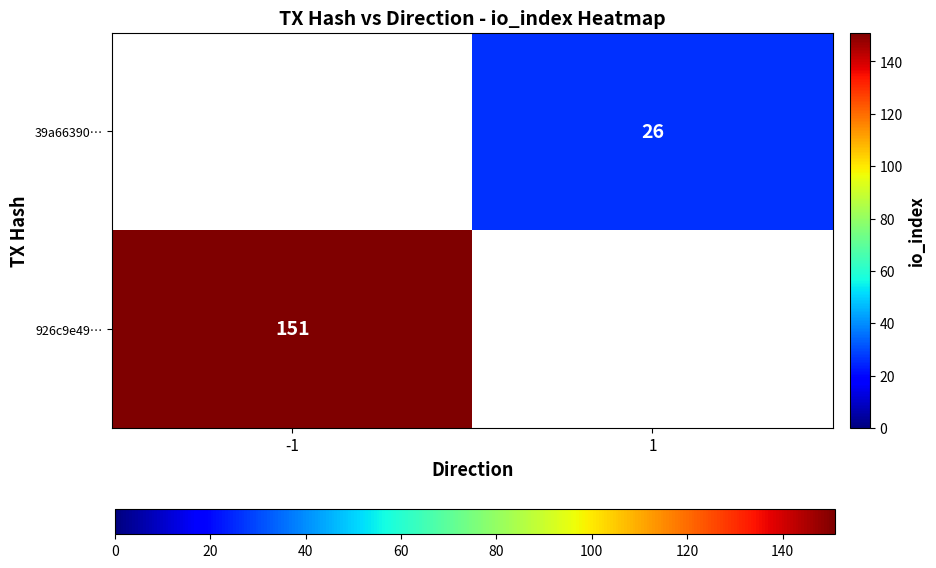

Is it true that 926c9e49… equals 151 at -1?

True